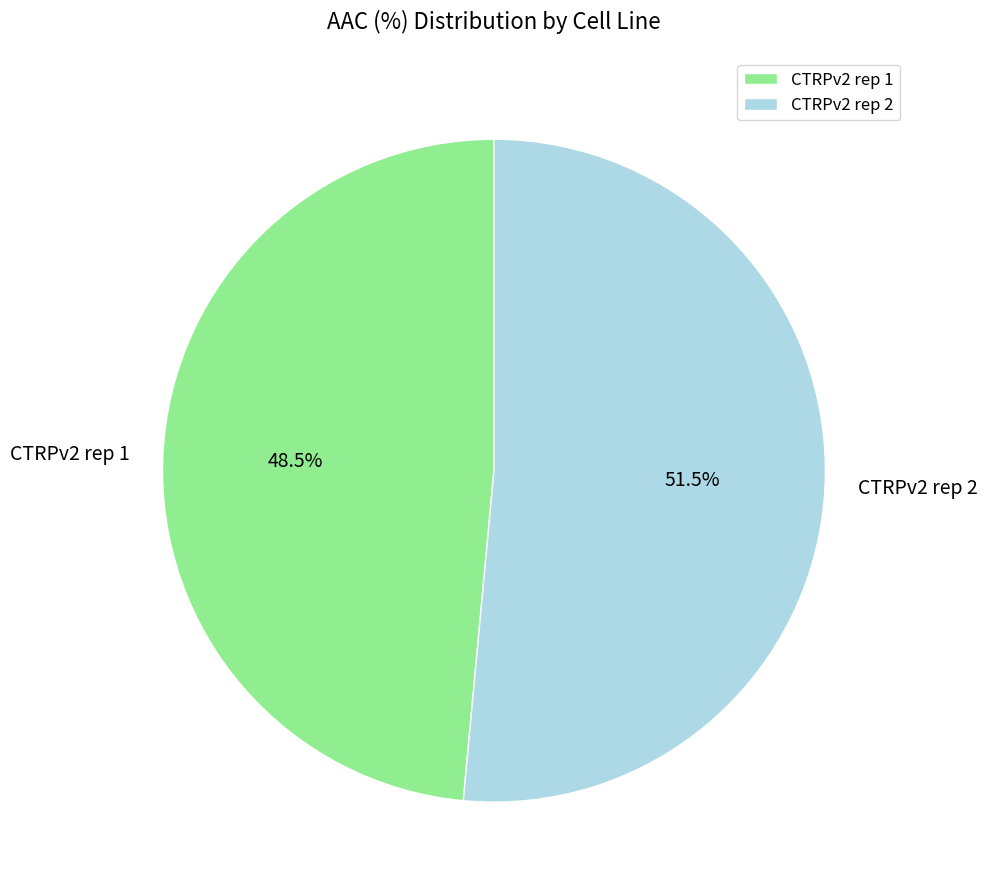

What percentage is NOT represented by CTRPv2 rep 2?

48.5%